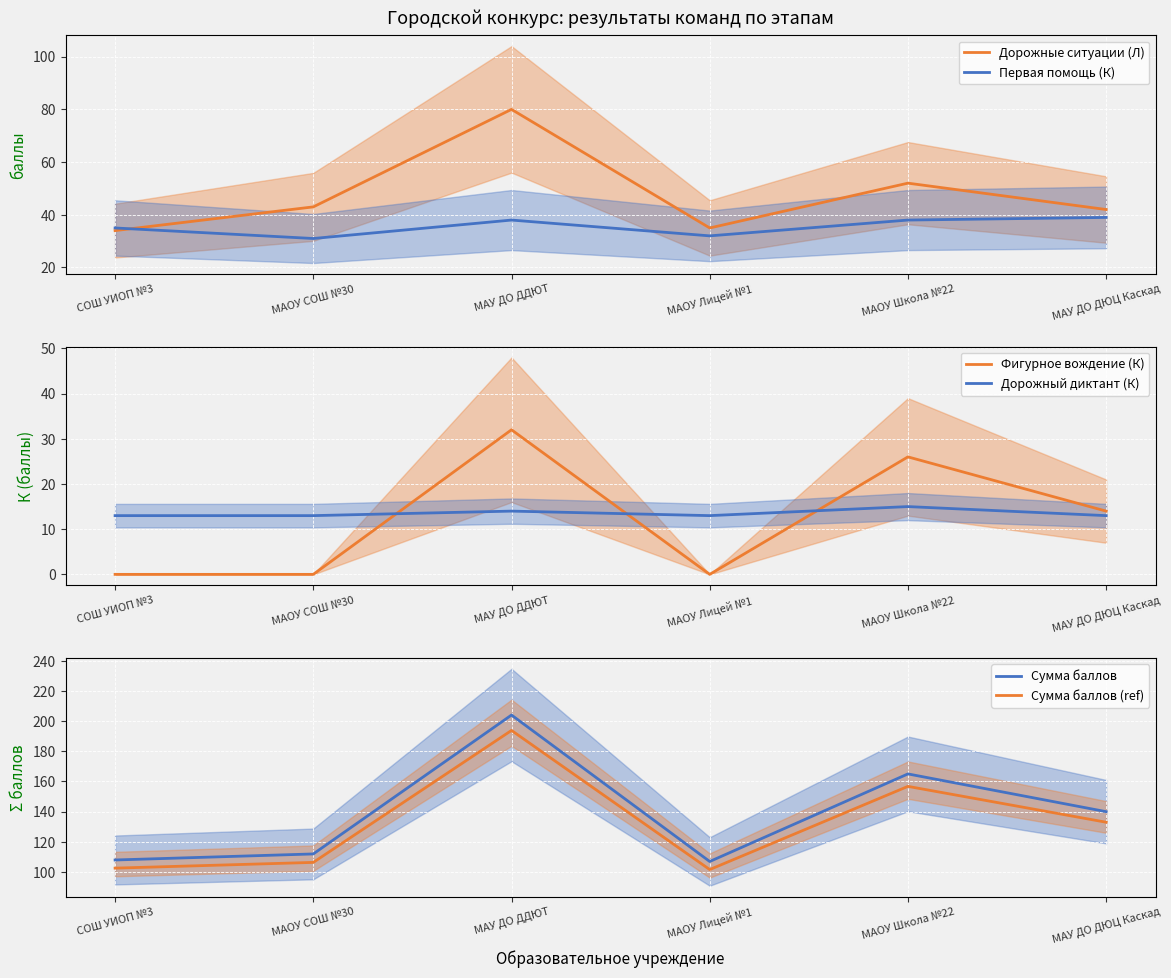

At which label does Сумма баллов reach its peak?

МАУ ДО ДДЮТ